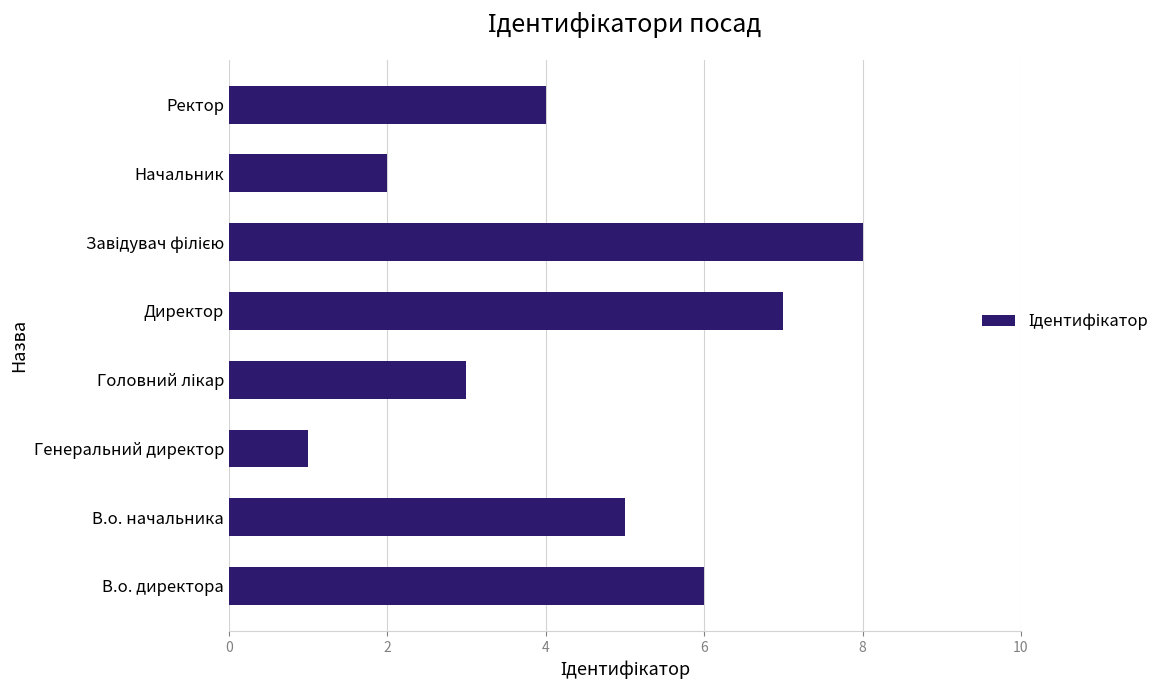

At which category does the chart reach its minimum across all series?

Генеральний директор